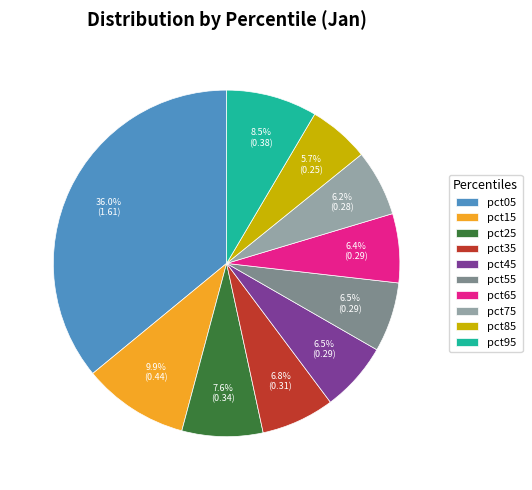

How much of the chart is everything except pct25?

92.4%